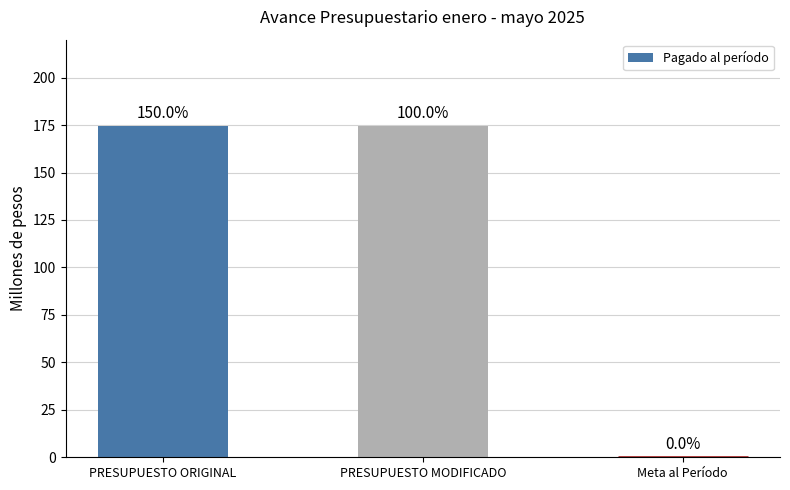

Reading left to right, what are all the values shown in this chart?

PRESUPUESTO ORIGINAL=174.4	PRESUPUESTO MODIFICADO=174.4	Meta al Período=0.0